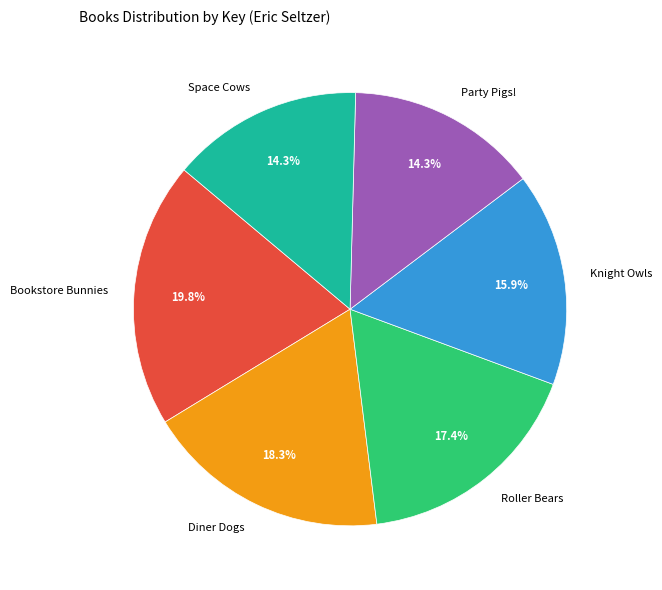

Is there a majority slice in this chart?

No